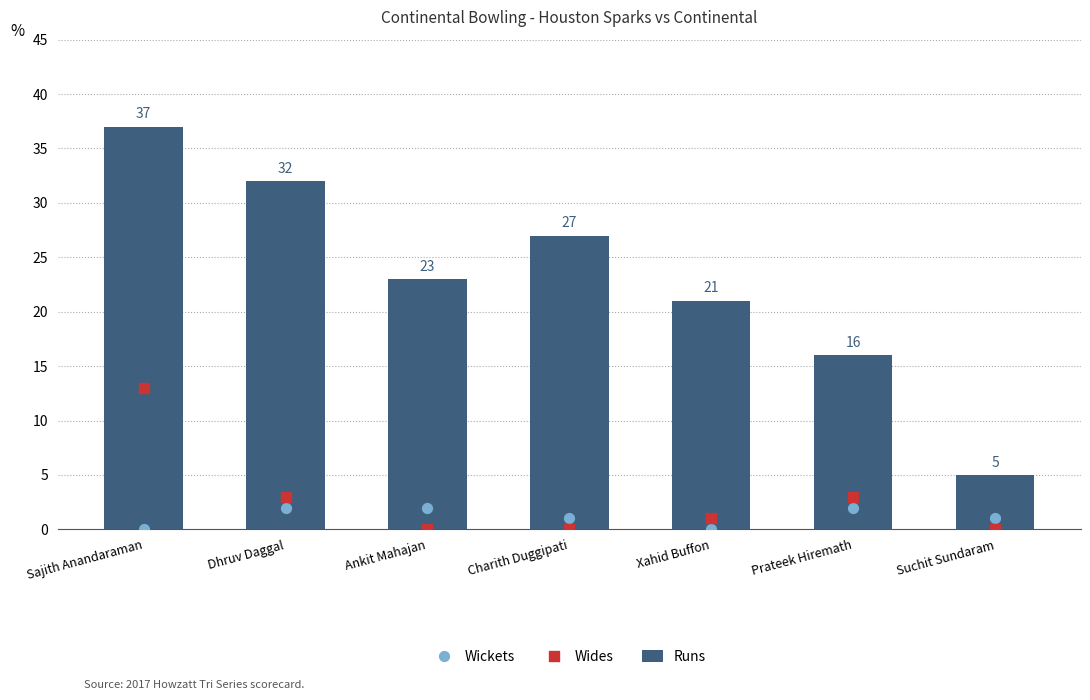

Which series has the widest spread of Y values?

Runs